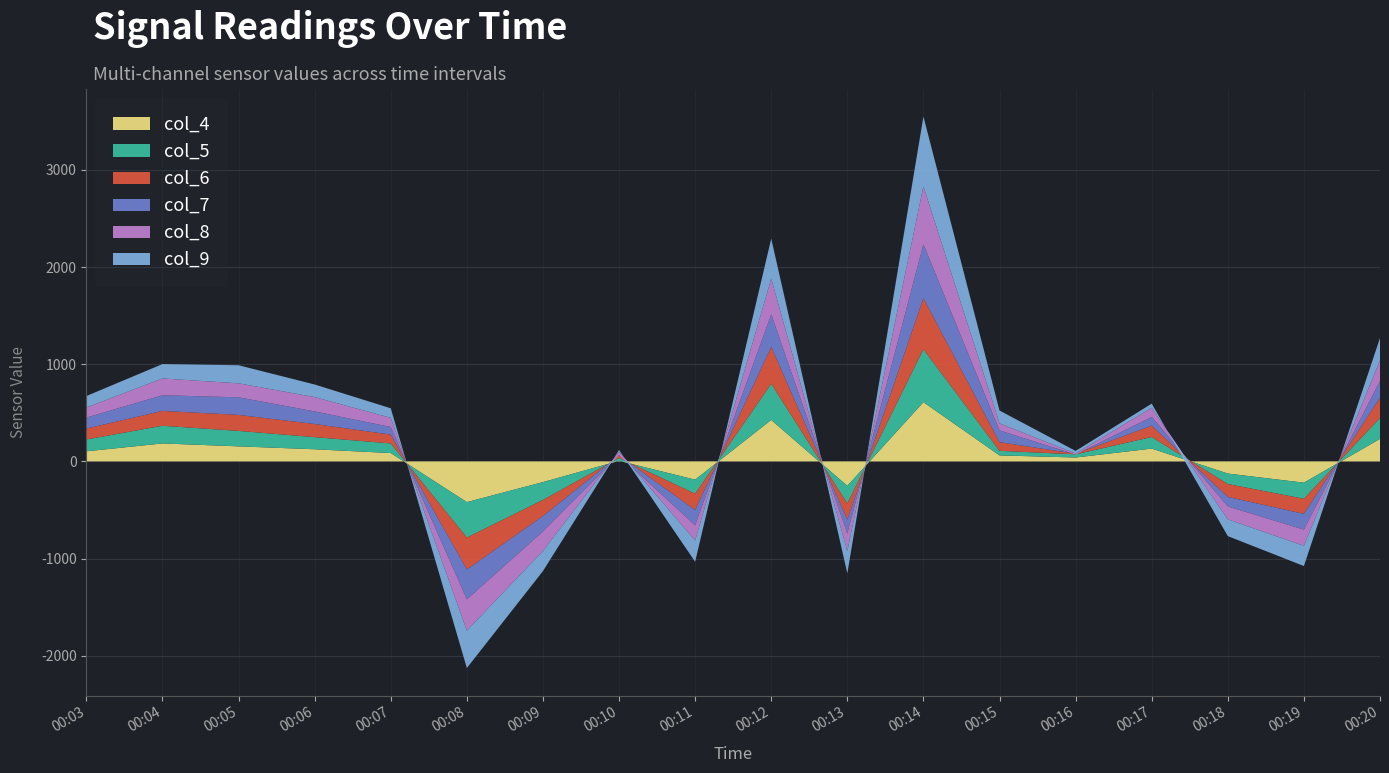

Reading left to right, what are all the values shown in this chart?

col_4: 104	185	155	125	86	-419	-213	6	-188	427	-252	610	62	40	132	-125	-219	232
col_5: 122	182	159	125	99	-365	-184	30	-145	372	-181	544	47	33	119	-108	-166	216
col_6: 112	153	165	135	91	-329	-166	27	-168	380	-168	526	89	6	117	-133	-155	208
col_7: 113	161	181	130	78	-307	-158	1	-157	335	-141	556	121	-8	90	-98	-162	172
col_8: 104	173	144	147	95	-322	-201	37	-157	368	-182	596	73	9	94	-133	-167	212
col_9: 118	148	186	130	98	-385	-207	17	-218	411	-229	718	132	28	43	-172	-208	231